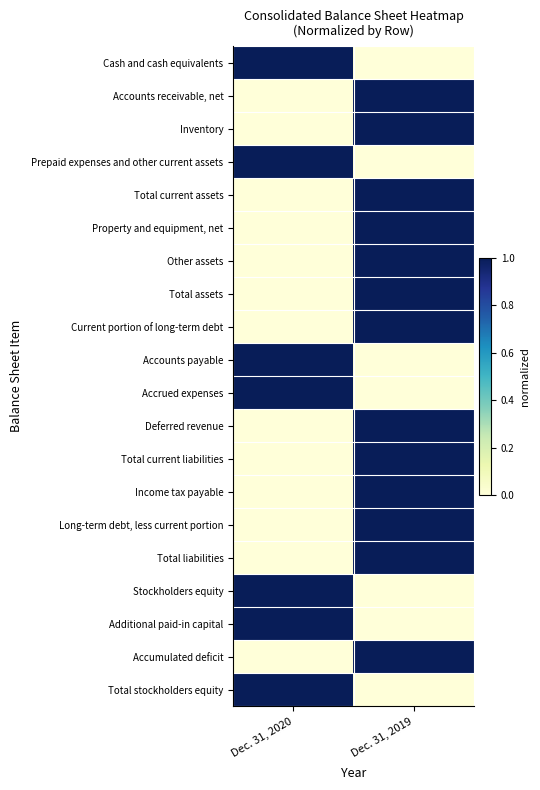

How many categories are shown in the chart?

2